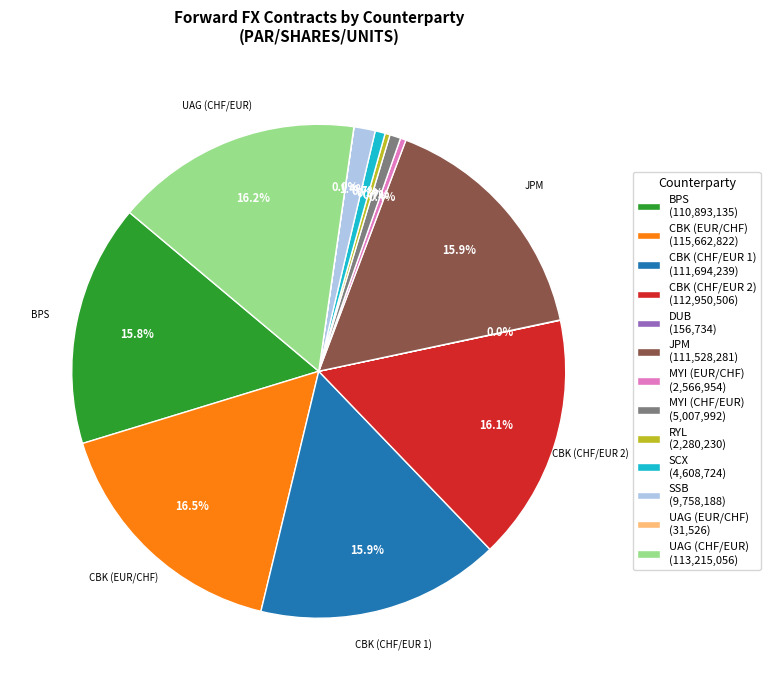

Is MYI (EUR/CHF) (2,566,954) the majority of the pie?

No